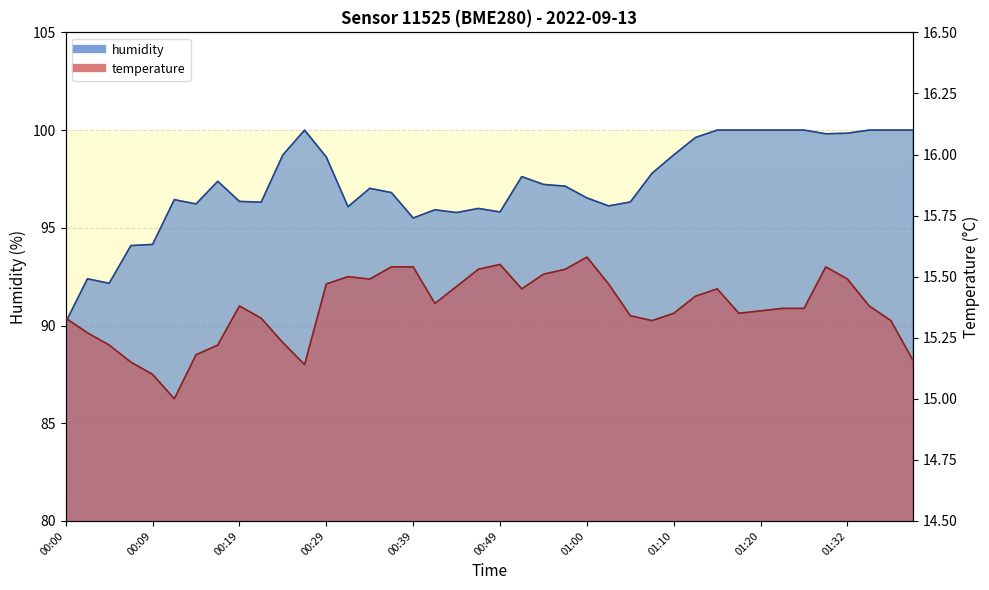

What is the total value across all series at 01:23?

115.4